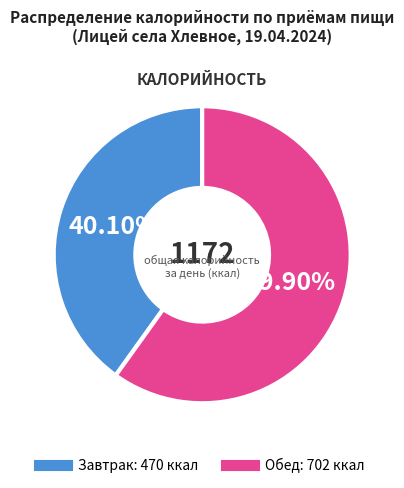

What is the smallest slice in the pie chart?

Завтрак